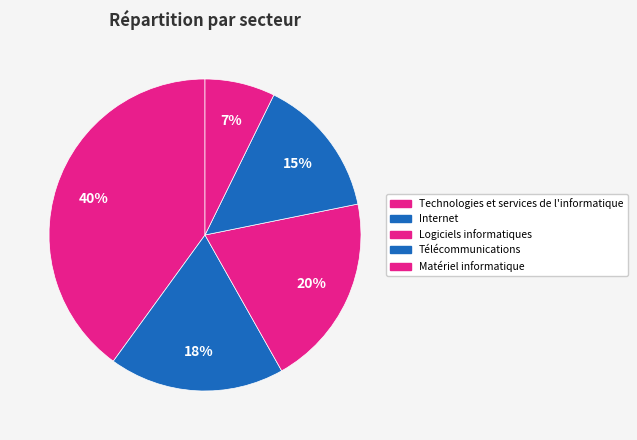

The Internet slice represents 29% of the pie. True or false?

False